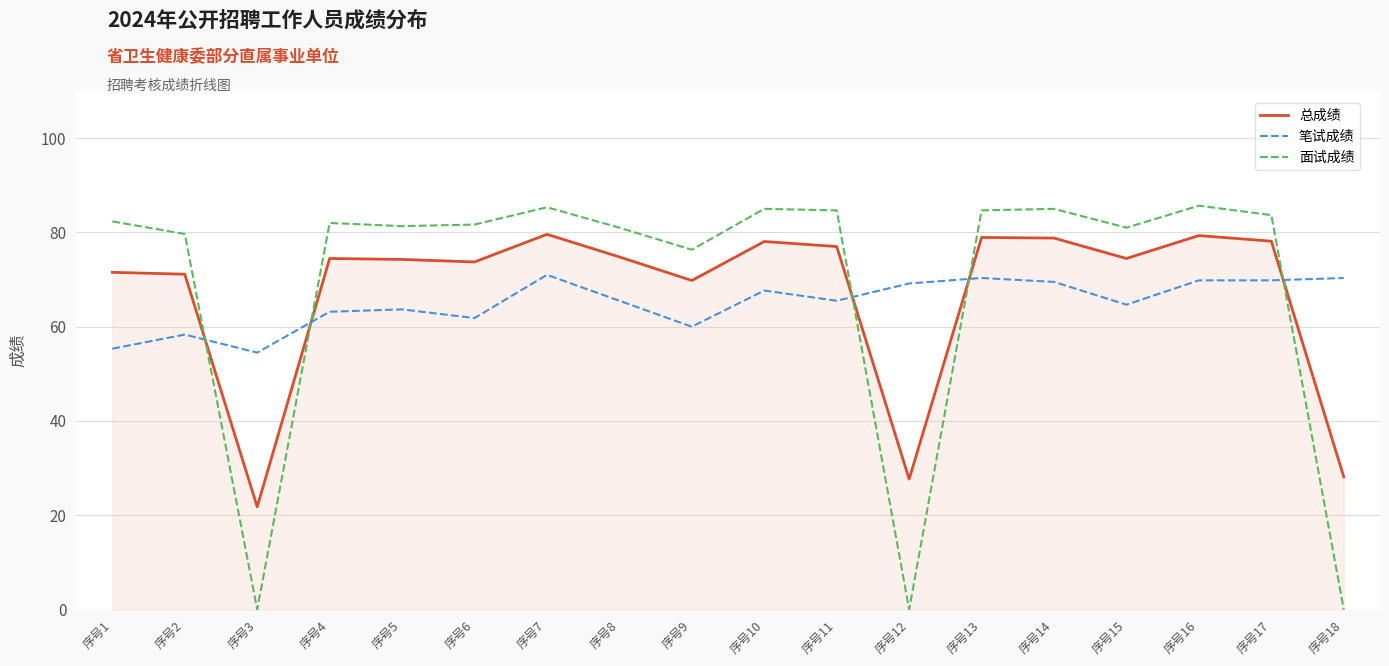

At how many categories does at least one series exceed 32?

18